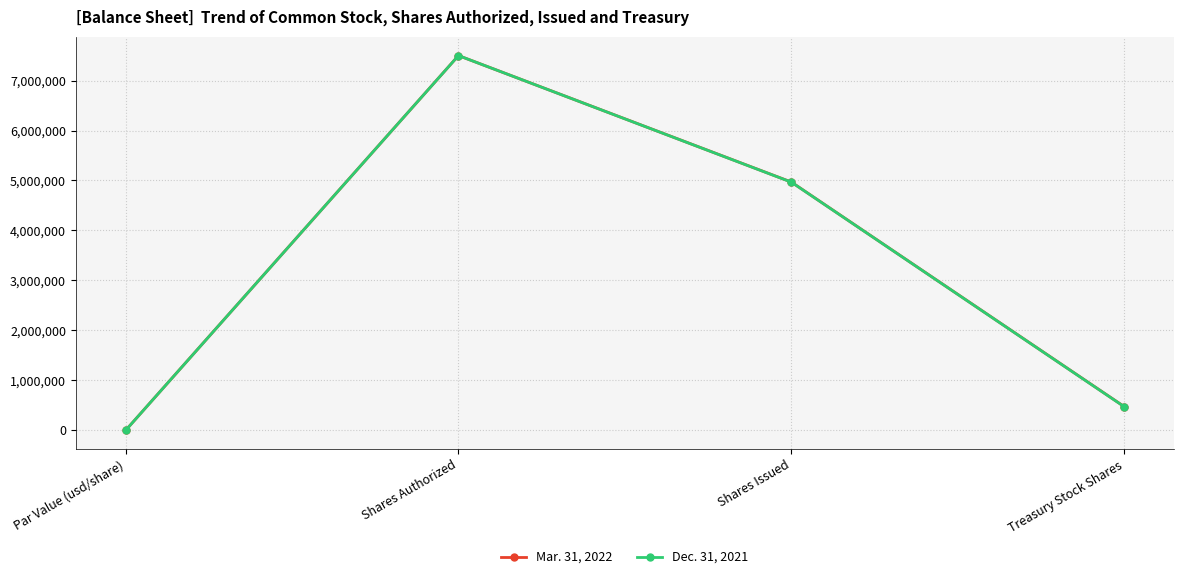

Which label corresponds to the largest value in the chart?

Shares Authorized